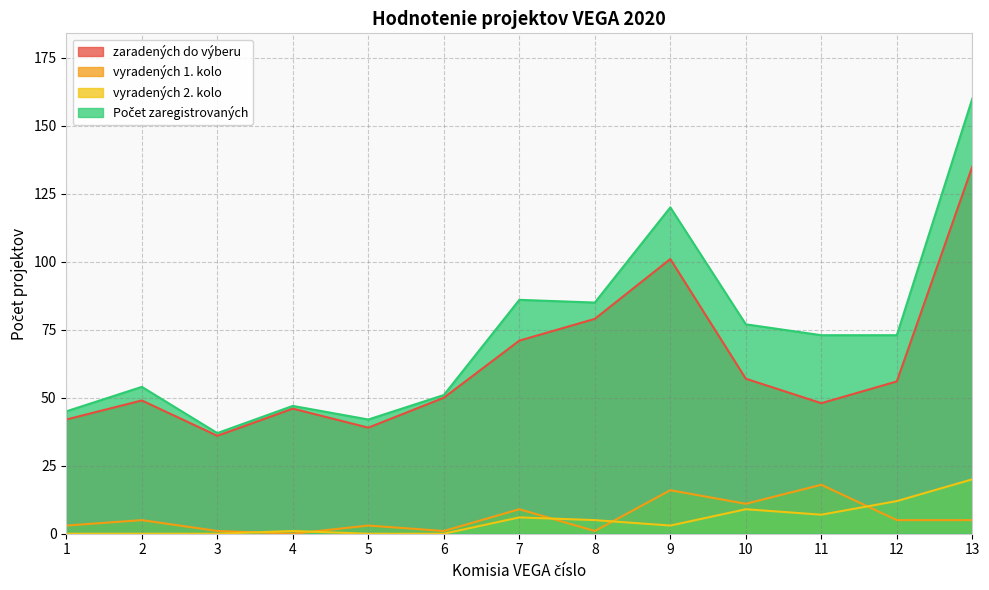

Is it true that vyradených 2. kolo equals 3 at 11?

False